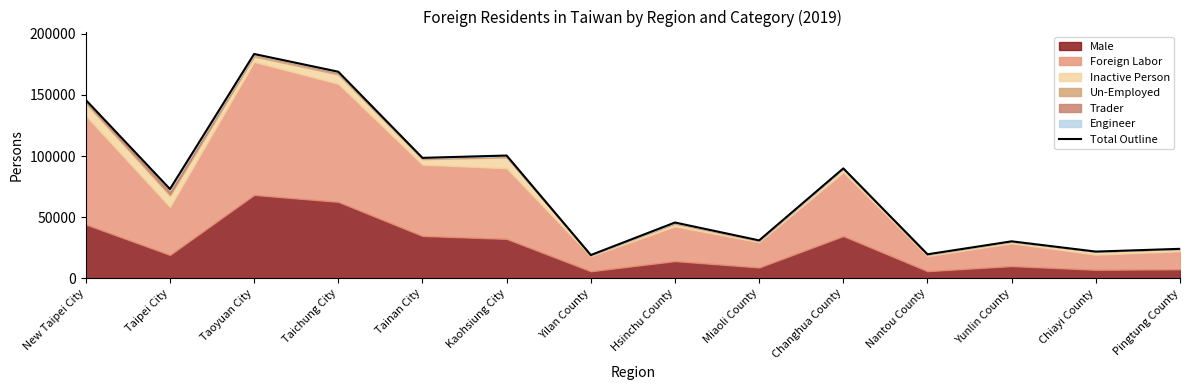

List the labels in order of value, largest first.

Taoyuan City, Taichung City, New Taipei City, Kaohsiung City, Tainan City, Changhua County, Taipei City, Hsinchu County, Miaoli County, Yunlin County, Pingtung County, Chiayi County, Nantou County, Yilan County